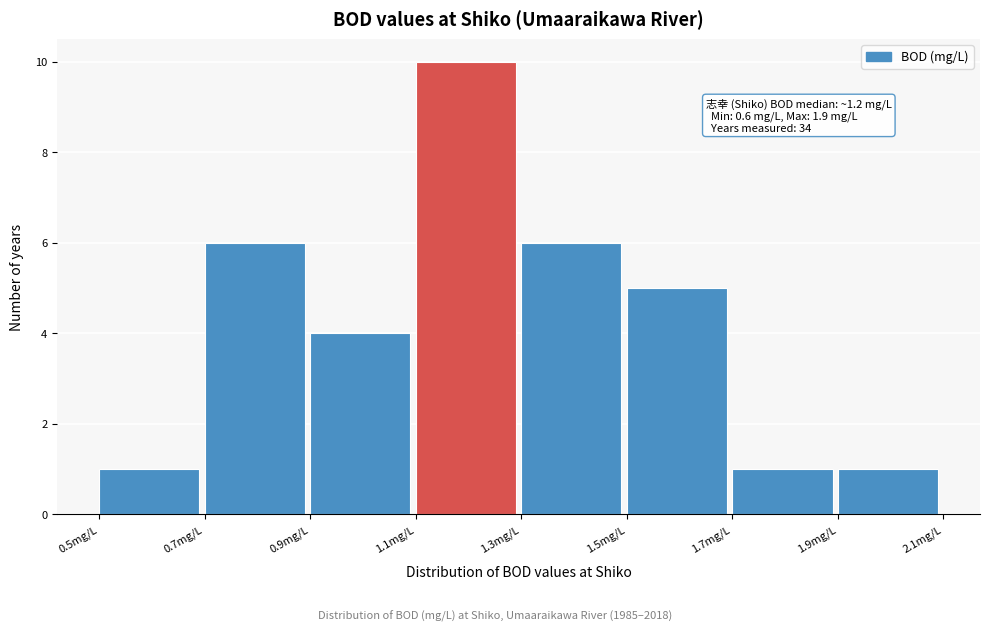

Which range on the x-axis has the tallest bar?

1.1 to 1.3